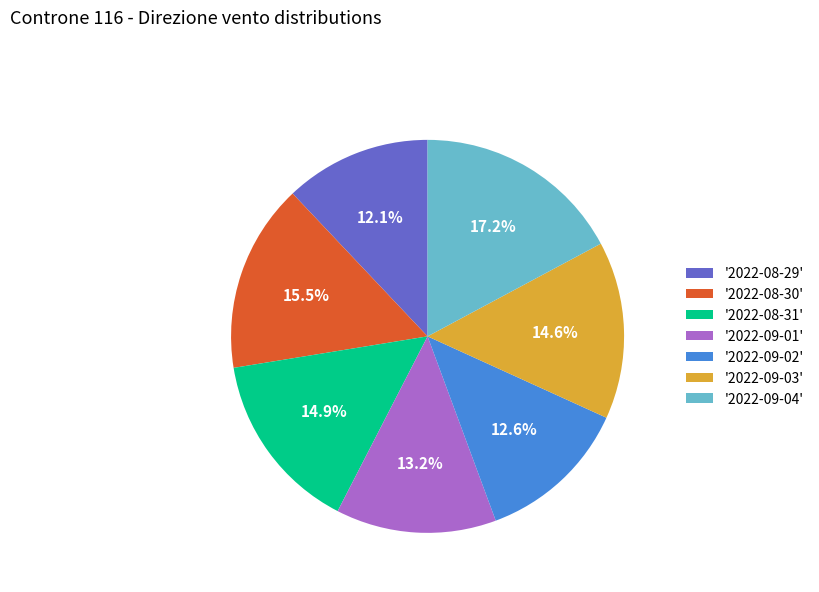

What portion of the pie excludes '2022-08-31'?

85.1%